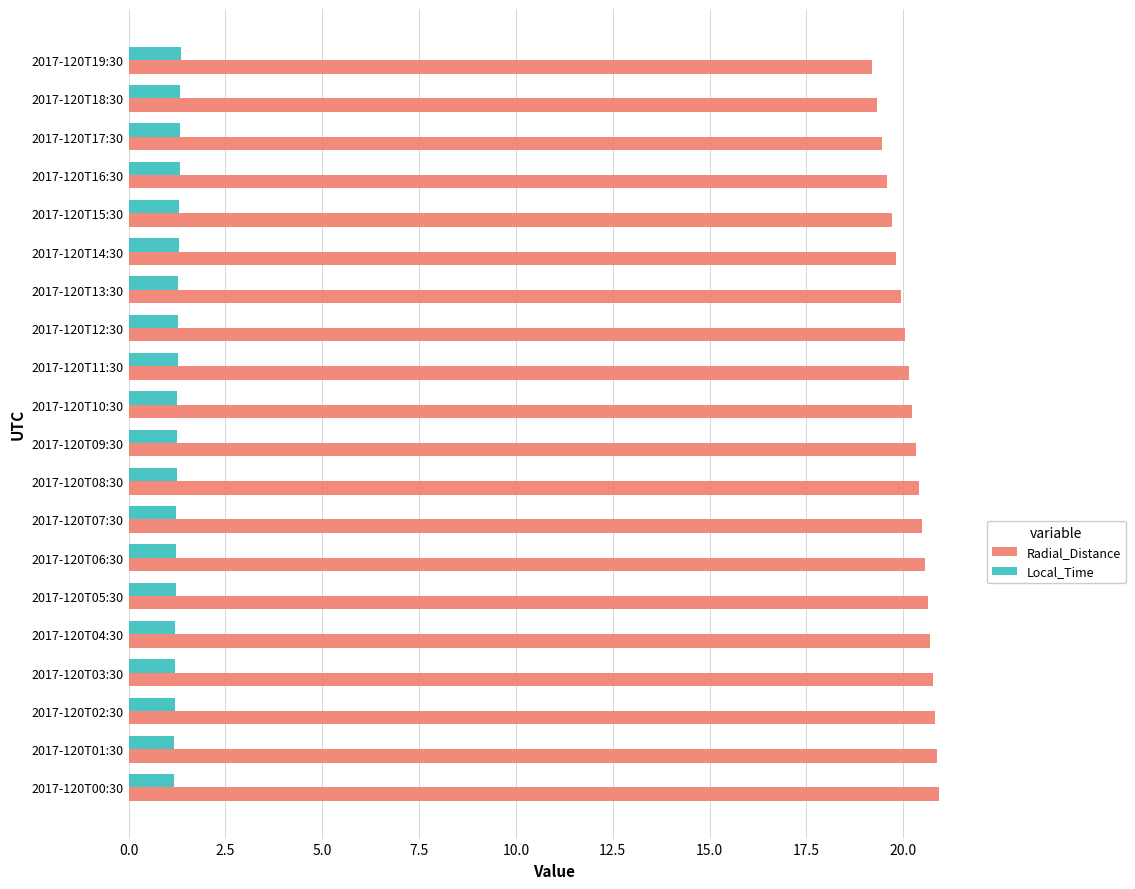

What is the sum of all Radial_Distance values?

403.9